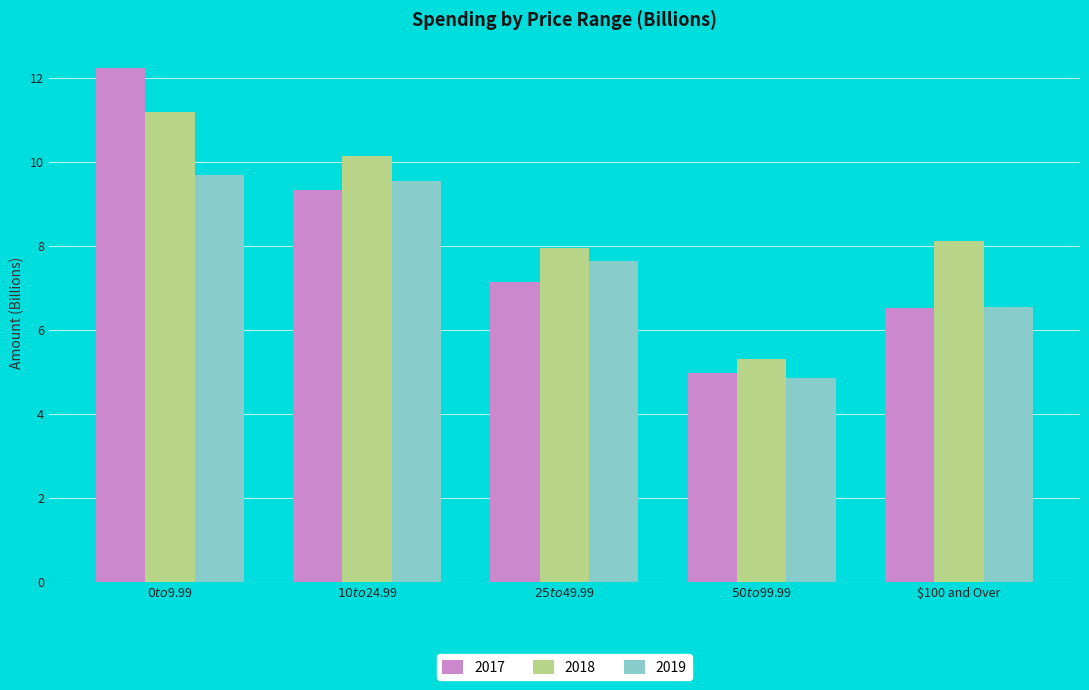

What is the average value of the 2019 series?

7.7